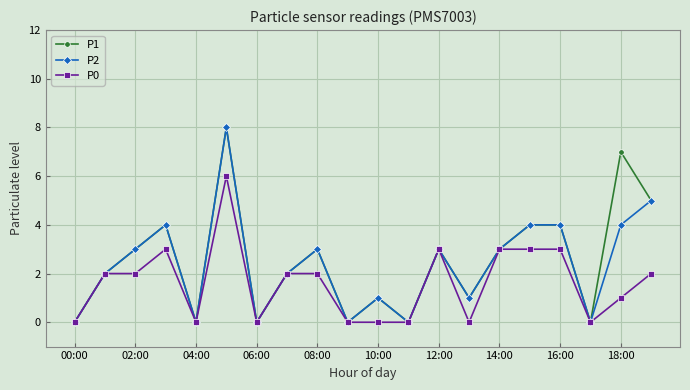

Reading right to left, extract all data points from this chart.

P1: 5	7	0	4	4	3	1	3	0	1	0	3	2	0	8	0	4	3	2	0
P2: 5	4	0	4	4	3	1	3	0	1	0	3	2	0	8	0	4	3	2	0
P0: 2	1	0	3	3	3	0	3	0	0	0	2	2	0	6	0	3	2	2	0